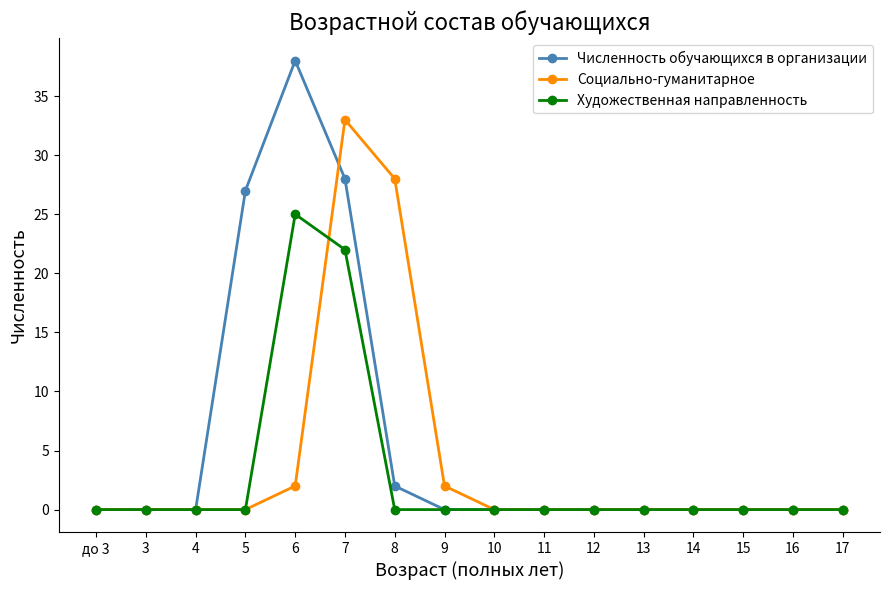

What is the difference between the maximum and second lowest values in the Художественная направленность series?

25